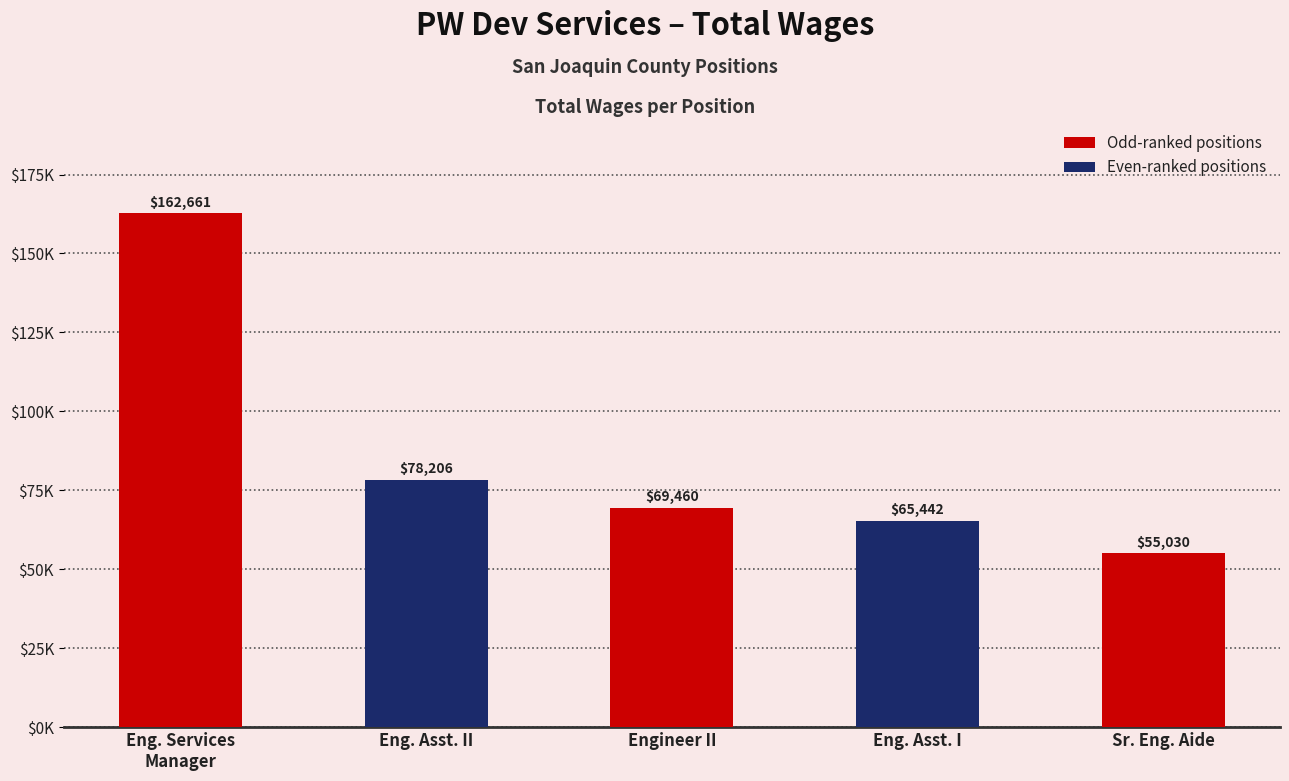

What is the sum of the values at Eng. Asst. II and Eng. Services
Manager?

240867